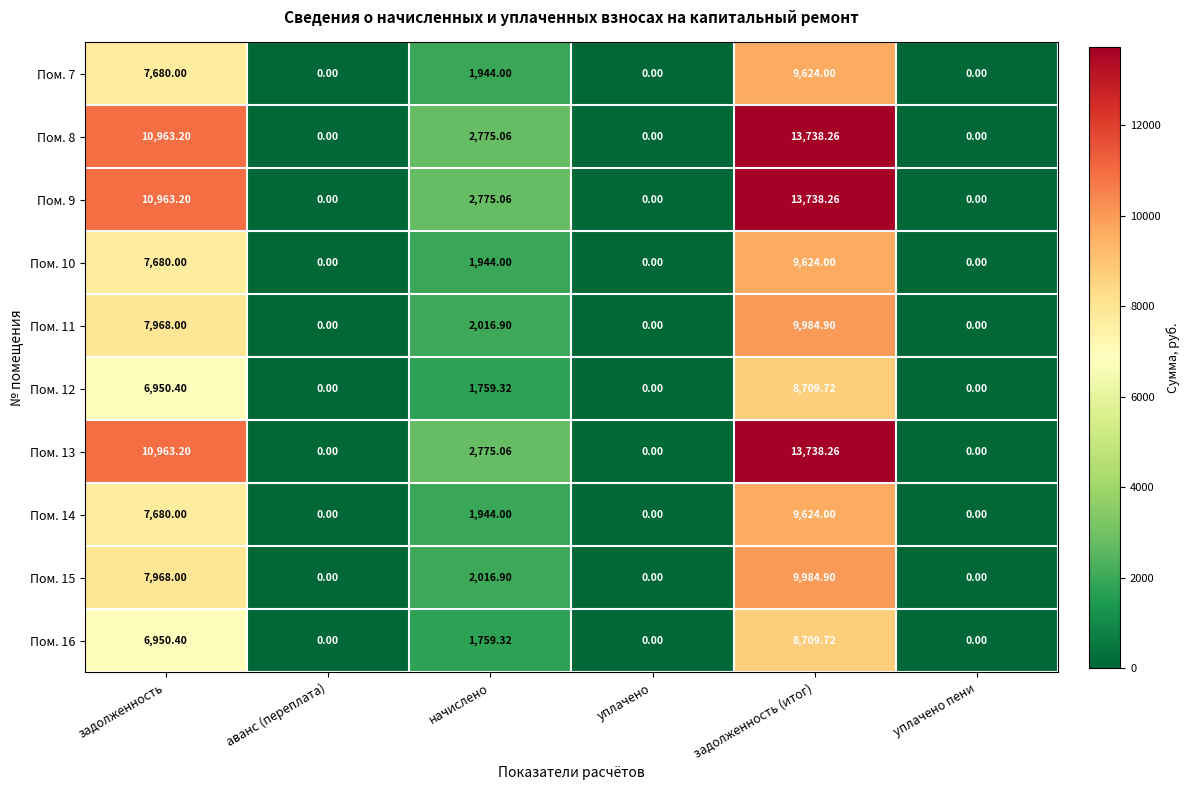

Which category has the highest value in the Пом. 9 series?

задолженность (итог)